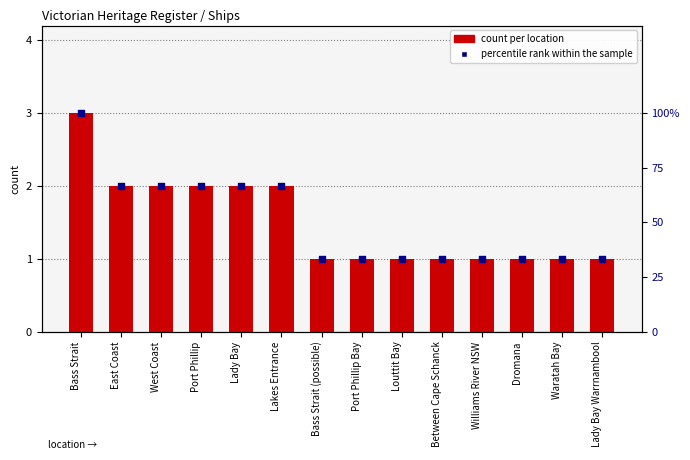

What is the ratio of the value at Lady Bay to the value at Williams River NSW?

2.0